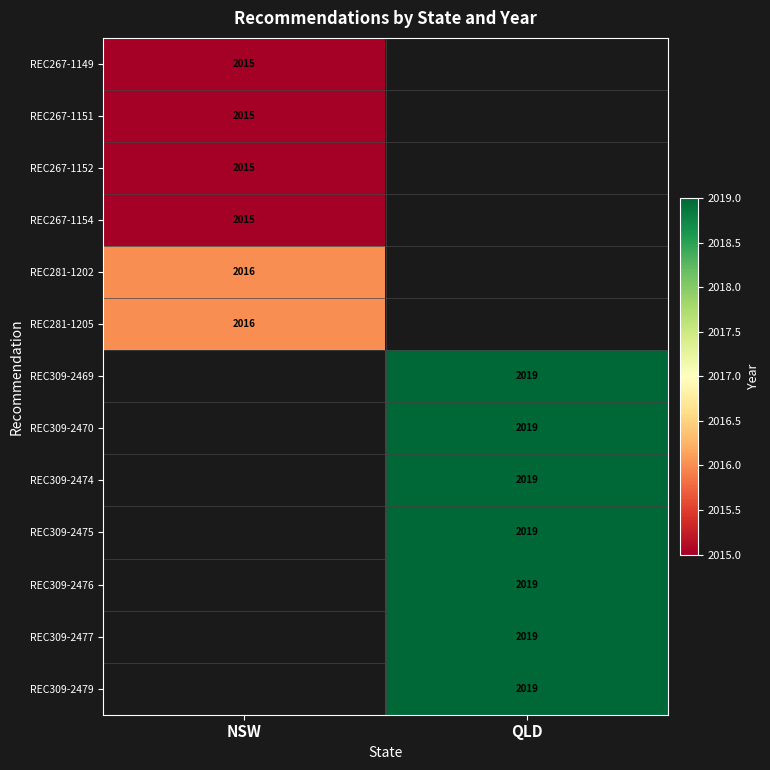

The value of REC309-2477 at QLD is 2019. True or false?

True